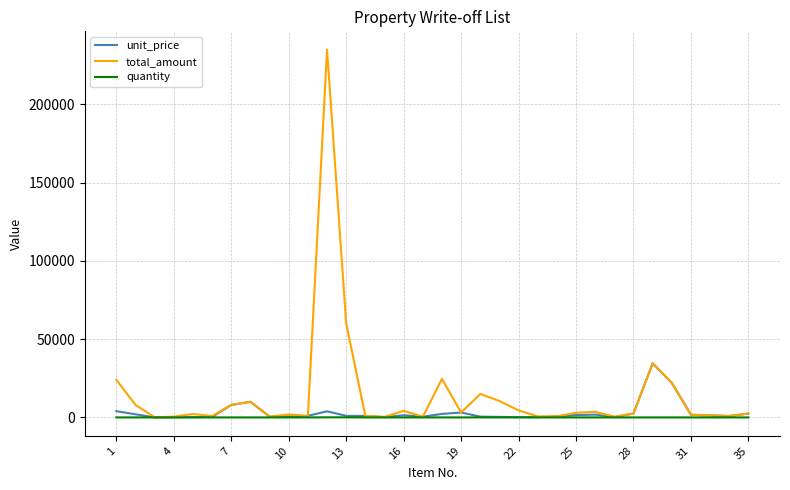

True or false: total_amount has more than 1 interior local peaks.

True